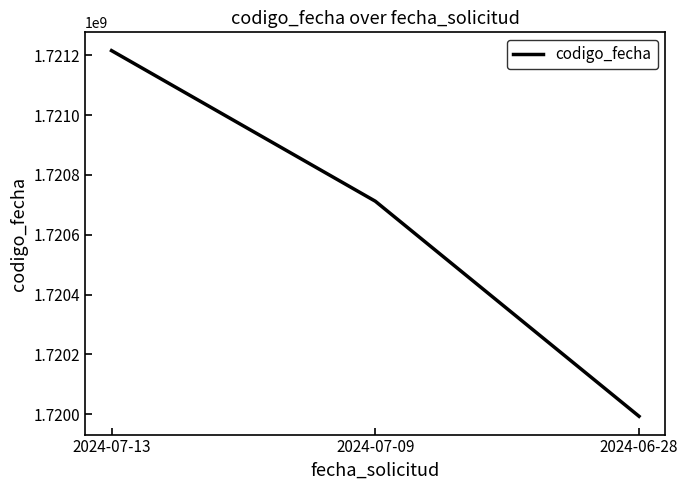

Count the values in the range 1719993243 to 1721215394.

3